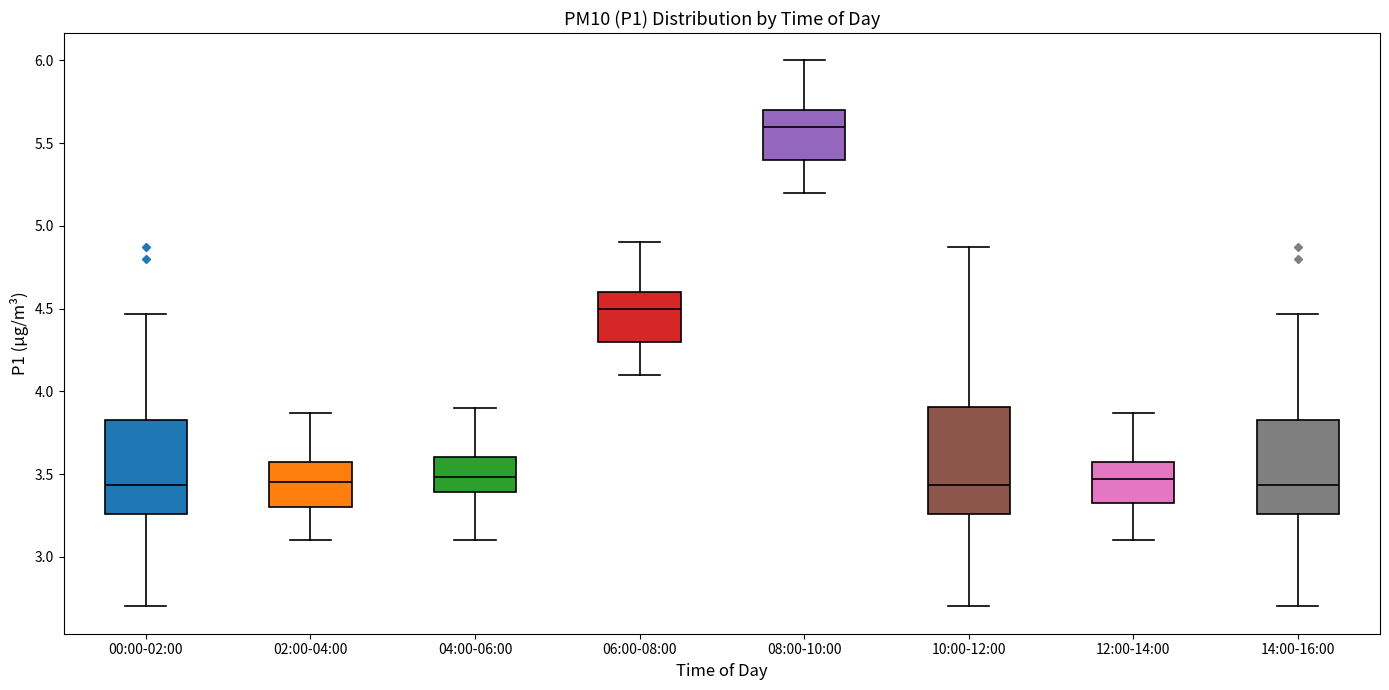

Which box's median line is the highest?

08:00-10:00